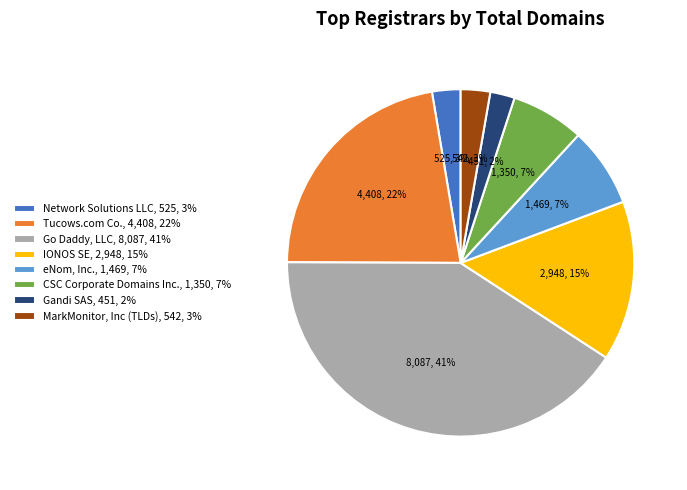

Which has a higher value, IONOS SE, 2,948, 15% or Gandi SAS, 451, 2%?

IONOS SE, 2,948, 15%